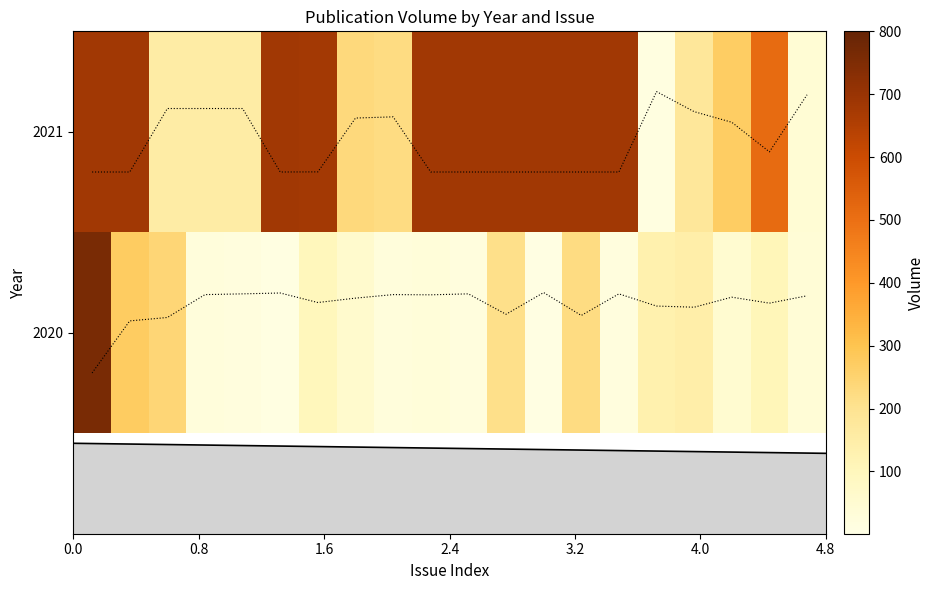

How many distinct data groups are displayed?

2